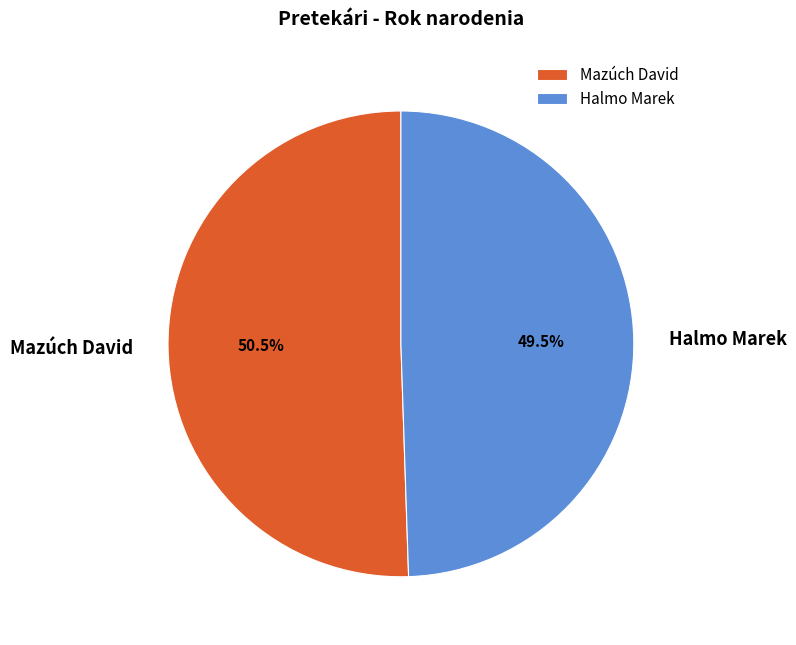

Do Halmo Marek and Mazúch David together represent more than half of the pie?

Yes